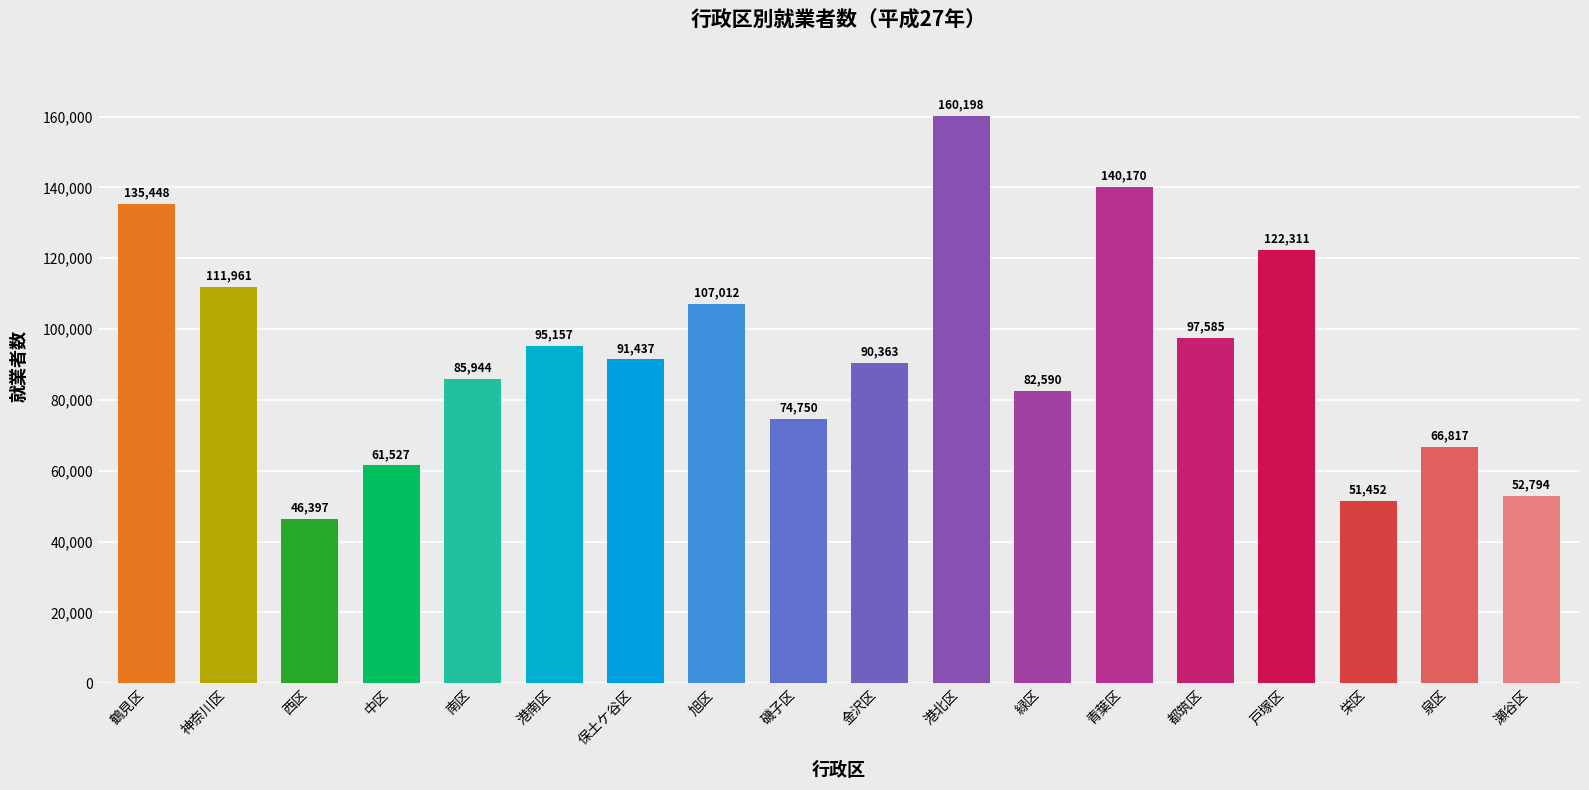

What is the difference between the maximum and minimum values?

113801